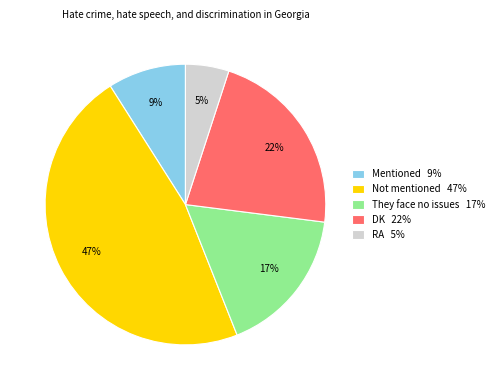

Is it true that They face no issues is 11% of the pie?

False